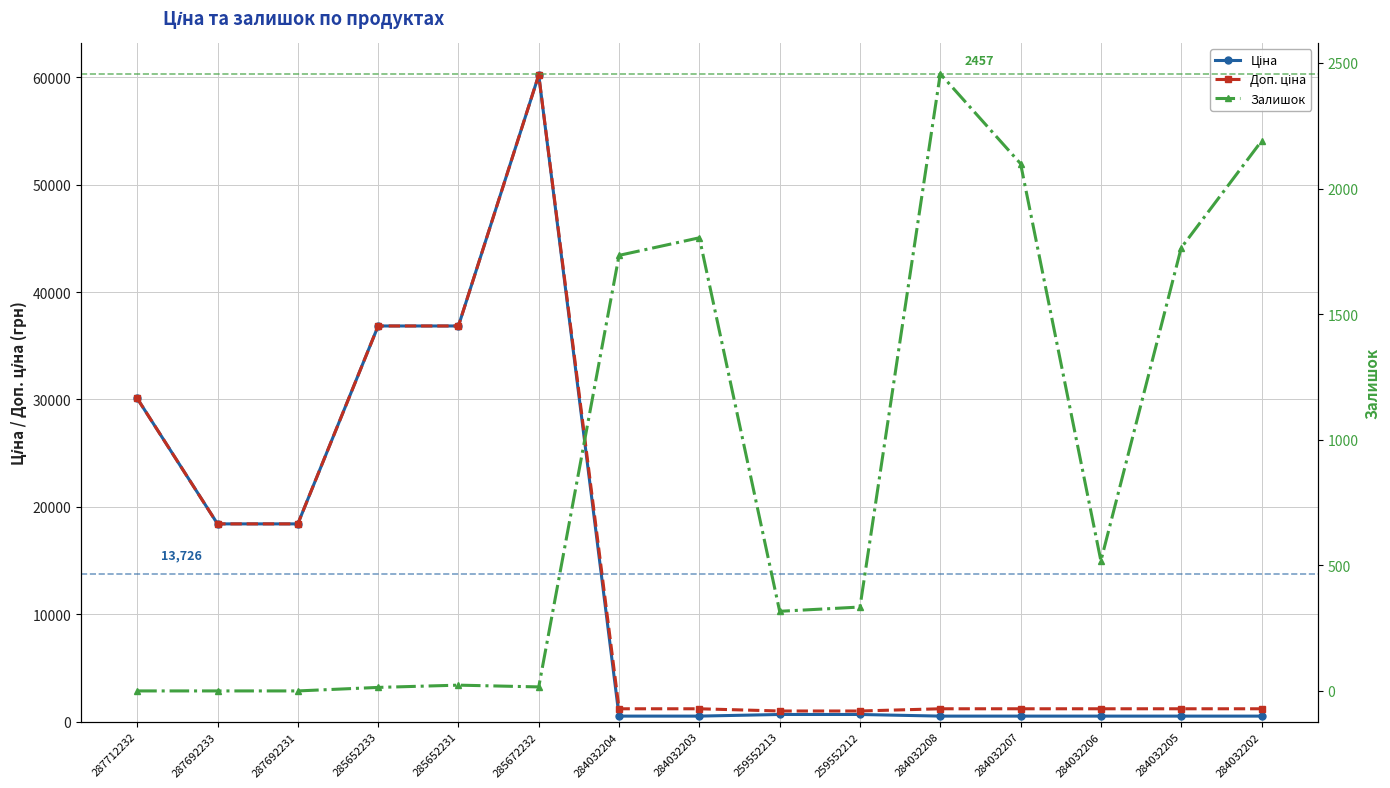

True or false: Доп. ціна and Ціна intersect in this chart.

False